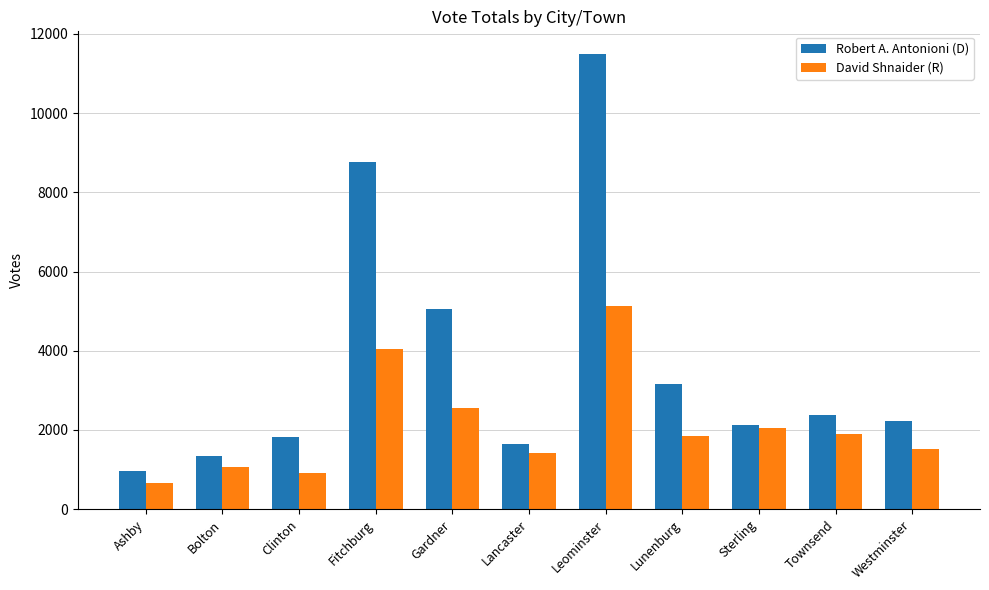

What are all the series names shown in the legend?

Robert A. Antonioni (D), David Shnaider (R)